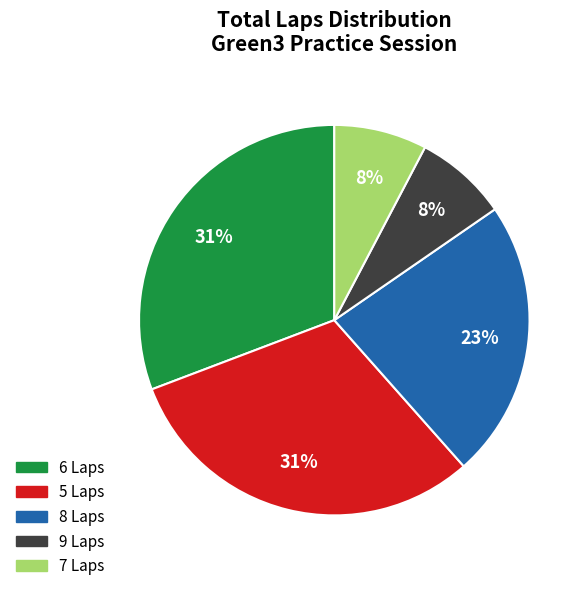

Does any single category account for the majority?

No